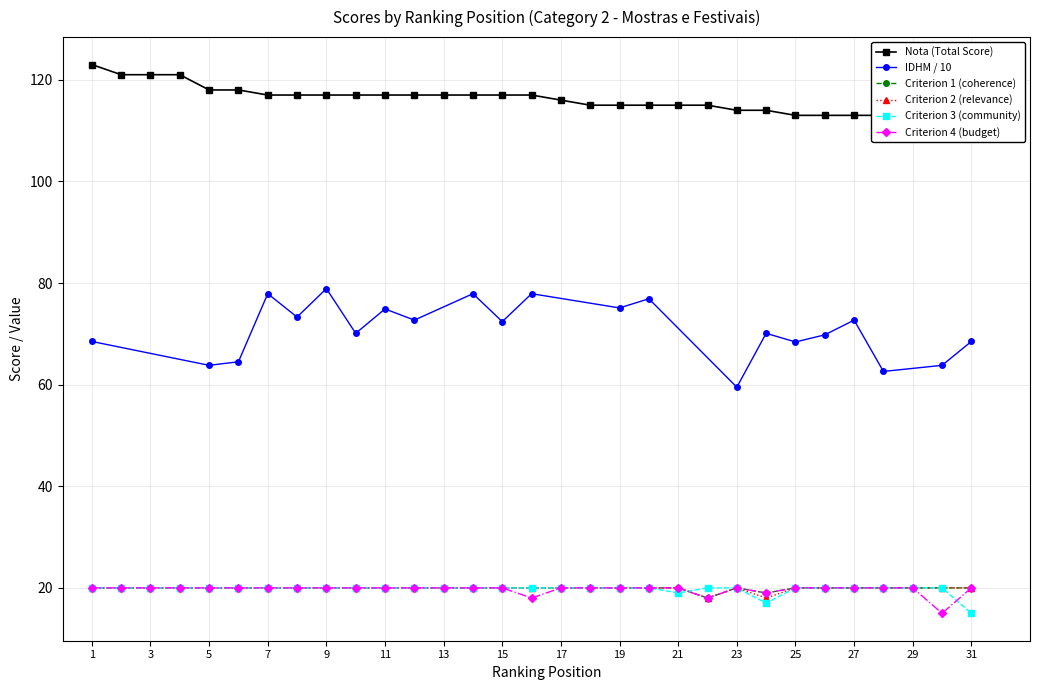

True or false: Nota and criterion_1 intersect in this chart.

False